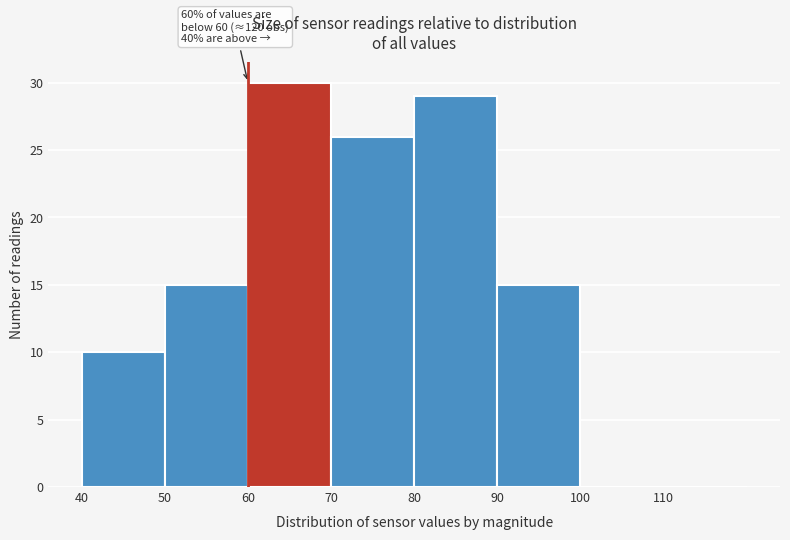

Over which range of the x-axis is the bar tallest?

60 to 70